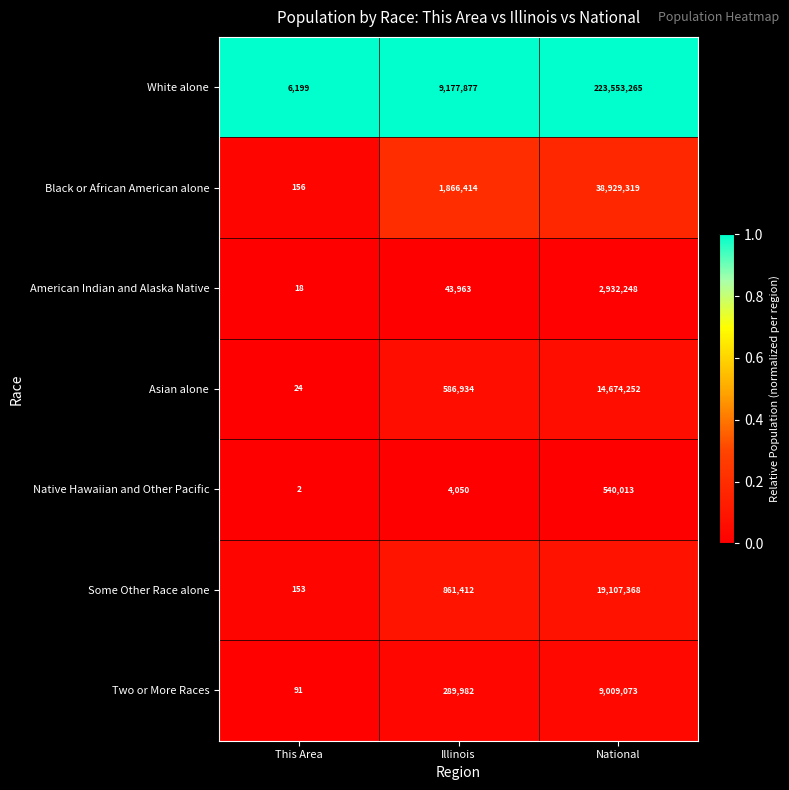

Reading left to right, transcribe all the data shown in this chart.

White alone: 6199	9177877	223553265
Black or African American alone: 156	1866414	38929319
American Indian and Alaska Native: 18	43963	2932248
Asian alone: 24	586934	14674252
Native Hawaiian and Other Pacific: 2	4050	540013
Some Other Race alone: 153	861412	19107368
Two or More Races: 91	289982	9009073